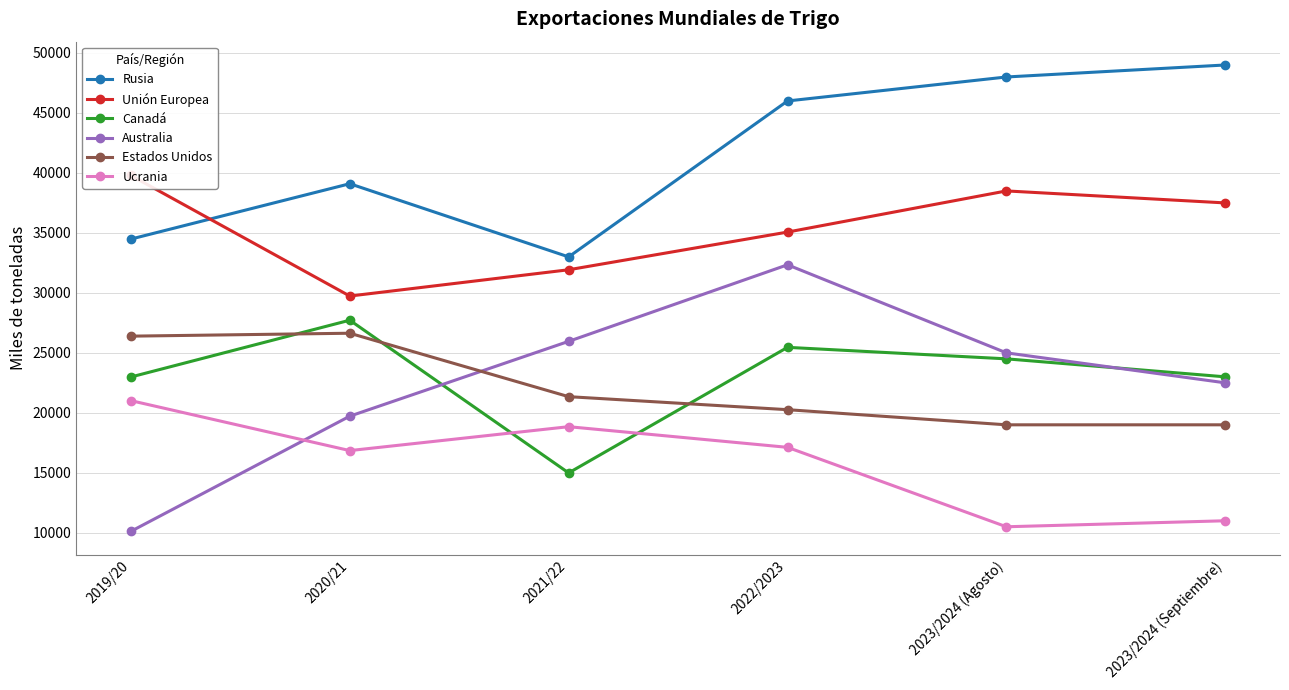

What position from the left is 2020/21?

2